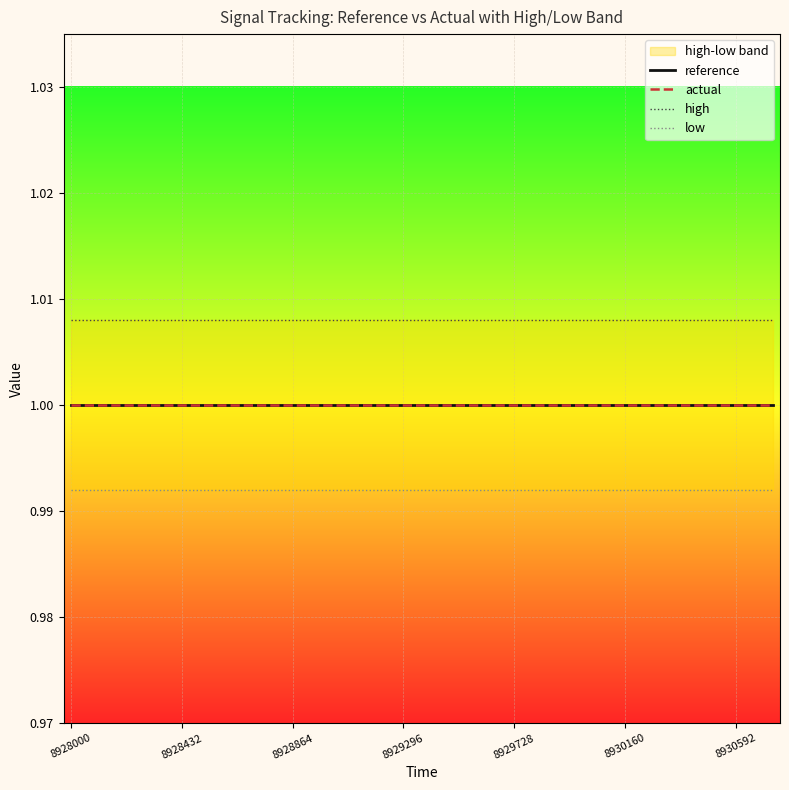

Which category has the lowest value in the reference series?

8928000